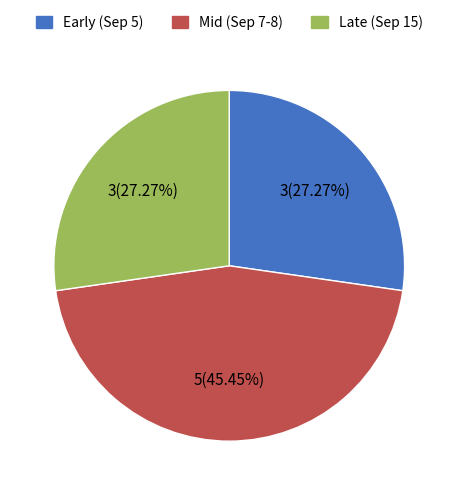

How many slices are in this pie chart?

3